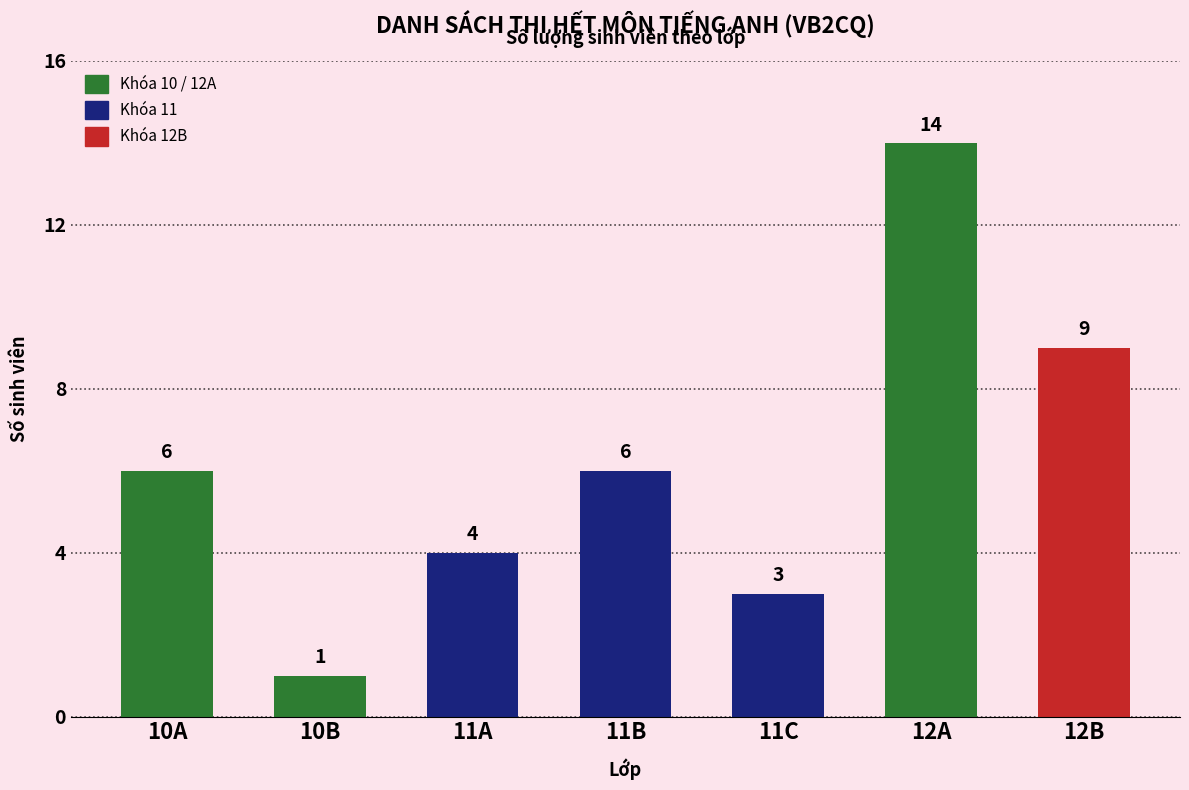

What is the average value?

6